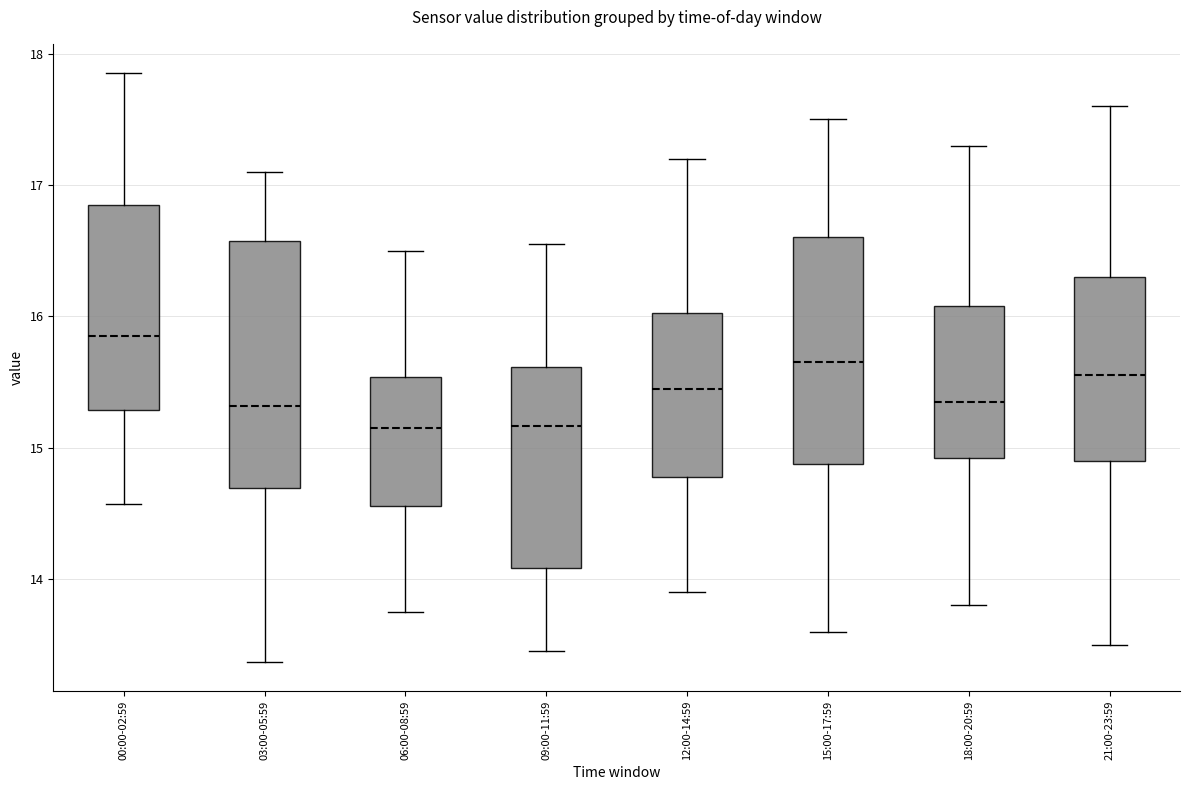

Reading left to right, transcribe this box plot: for each box, give where its median line is, the range the box spans, and where its two whiskers end, as read against the y-axis. The values are not printed on the chart, so give them approximately, as read against the axis.

00:00-02:59: median 15.9, box 15.3 to 16.8, whiskers 14.6 to 17.9
03:00-05:59: median 15.3, box 14.7 to 16.6, whiskers 13.4 to 17.1
06:00-08:59: median 15.2, box 14.6 to 15.5, whiskers 13.8 to 16.5
09:00-11:59: median 15.2, box 14.1 to 15.6, whiskers 13.5 to 16.6
12:00-14:59: median 15.5, box 14.8 to 16.0, whiskers 13.9 to 17.2
15:00-17:59: median 15.7, box 14.9 to 16.6, whiskers 13.6 to 17.5
18:00-20:59: median 15.4, box 14.9 to 16.1, whiskers 13.8 to 17.3
21:00-23:59: median 15.6, box 14.9 to 16.3, whiskers 13.5 to 17.6